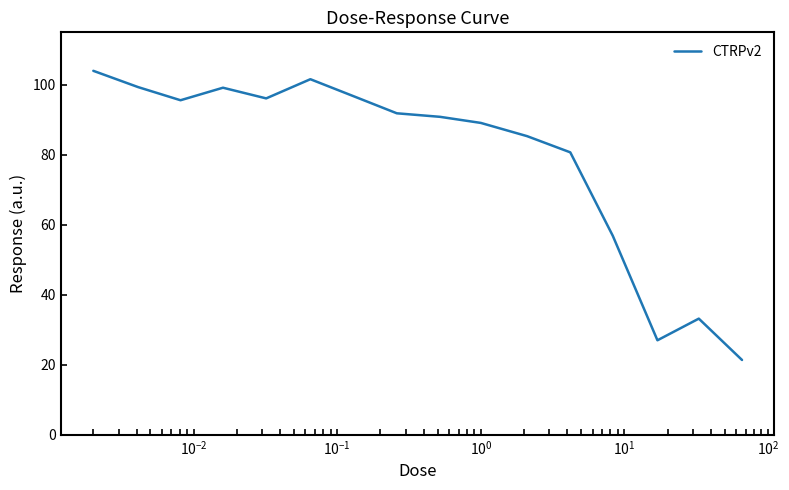

What is the average value?

79.3